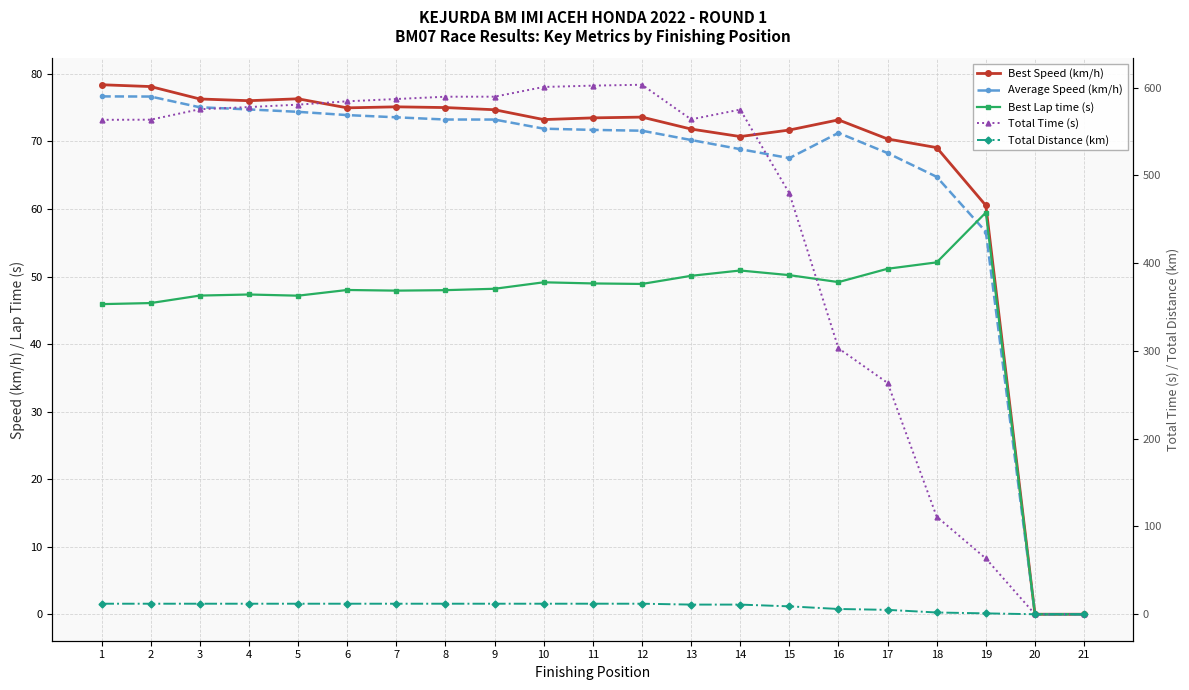

What is the greatest value displayed?

603.4